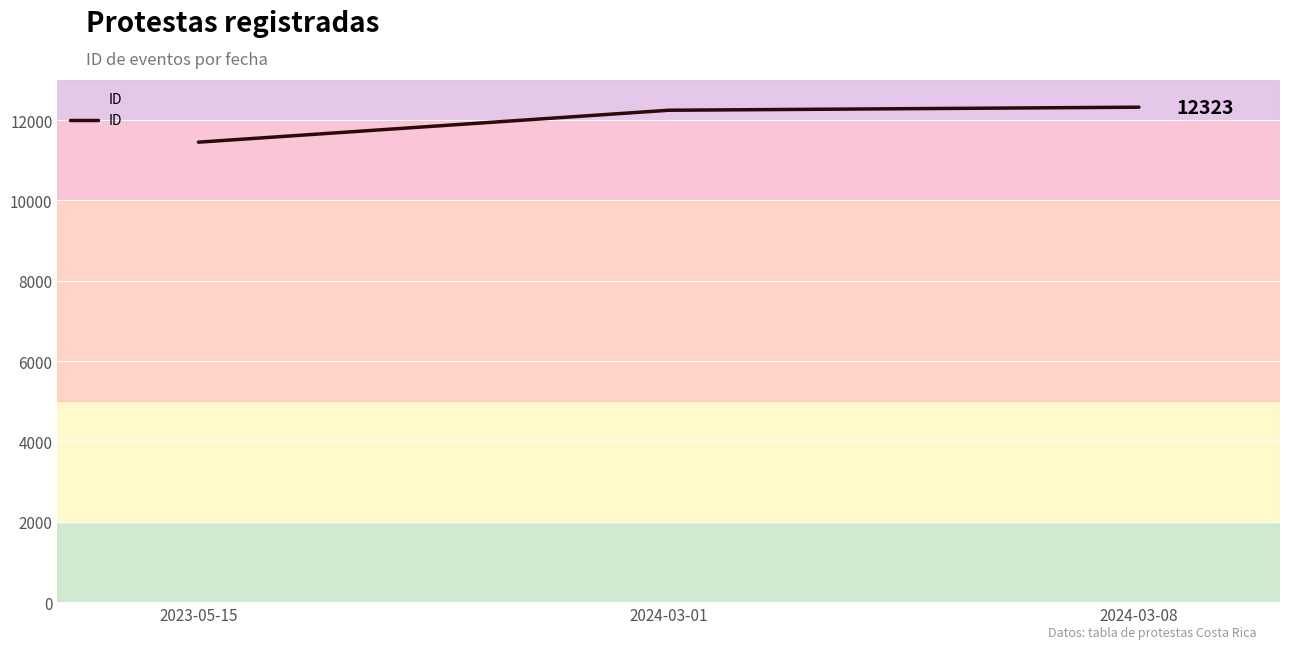

What is the difference between the values at 2023-05-15 and 2024-03-08?

871